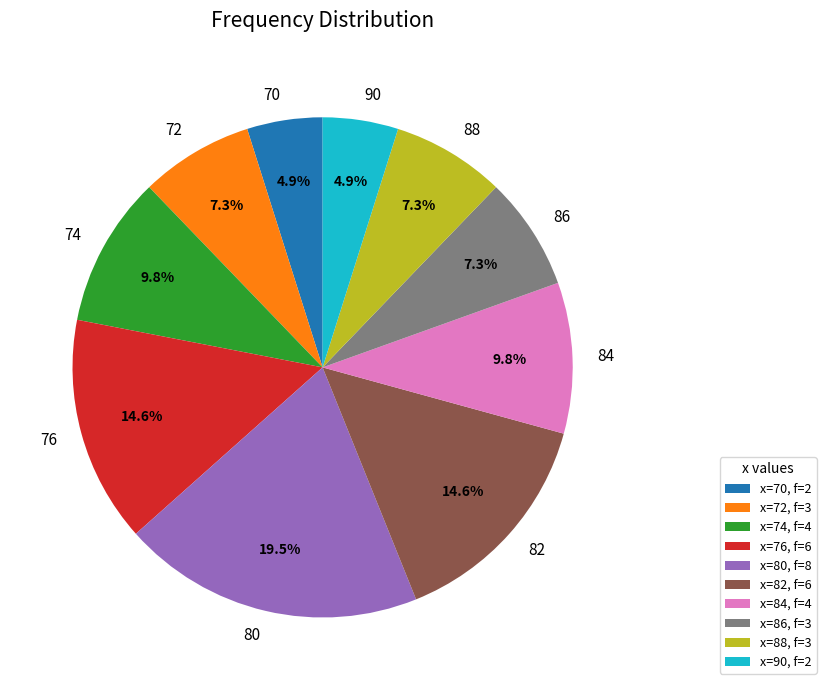

Between x=74, f=4 and x=76, f=6, which is larger?

x=76, f=6